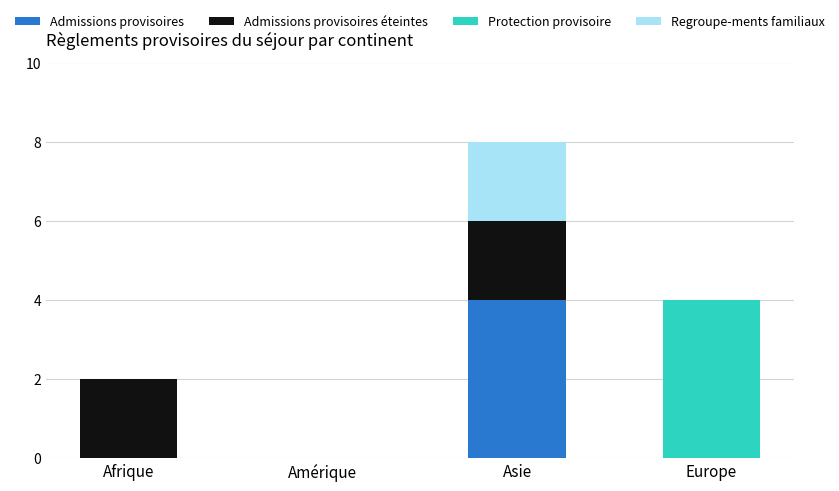

The Admissions provisoires series shows -3 at Europe. True or false?

False